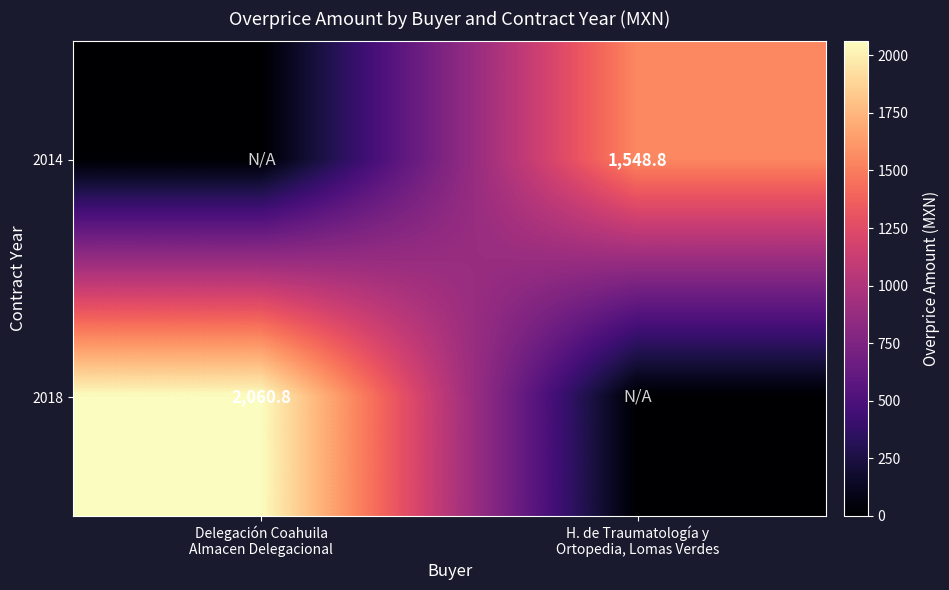

What is the total value across all series at H. de Traumatología y
Ortopedia, Lomas Verdes?

1548.8